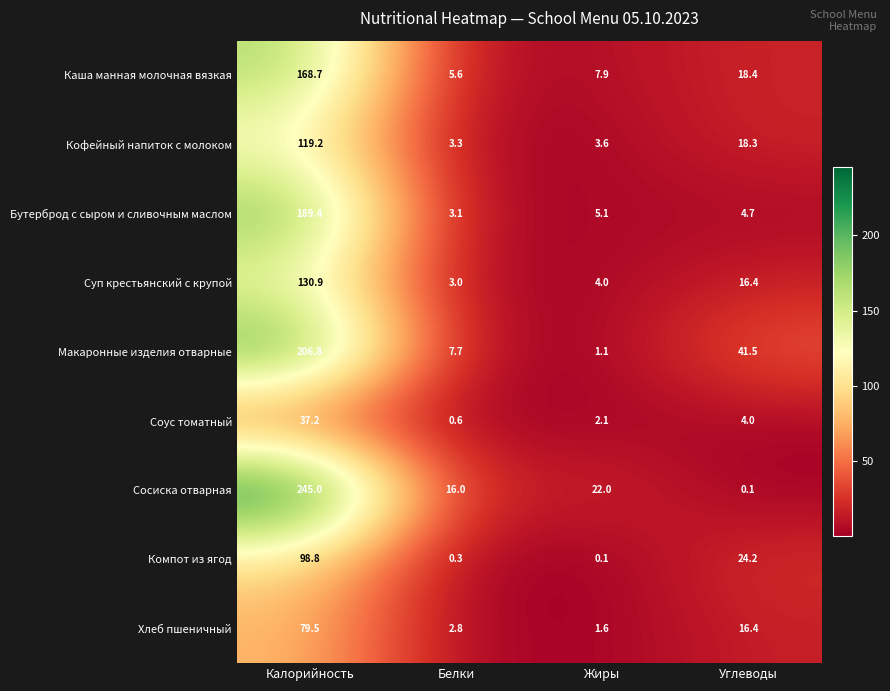

Rank the series at Калорийность from highest to lowest value.

Сосиска отварная, Макаронные изделия отварные, Бутерброд с сыром и сливочным маслом, Каша манная молочная вязкая, Суп крестьянский с крупой, Кофейный напиток с молоком, Компот из ягод, Хлеб пшеничный, Соус томатный